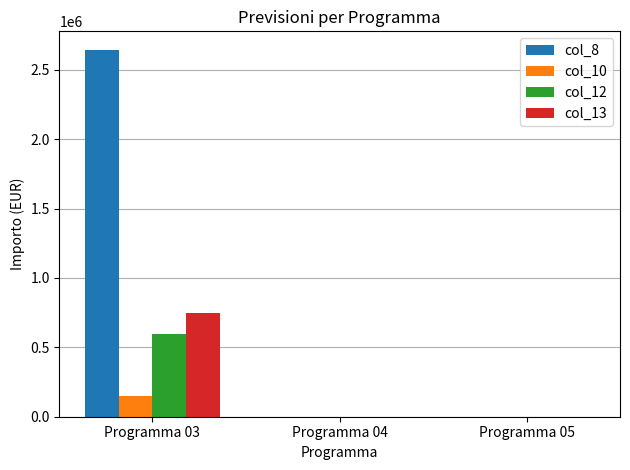

Between Programma 03 and Programma 05, which series saw the biggest shift?

col_8